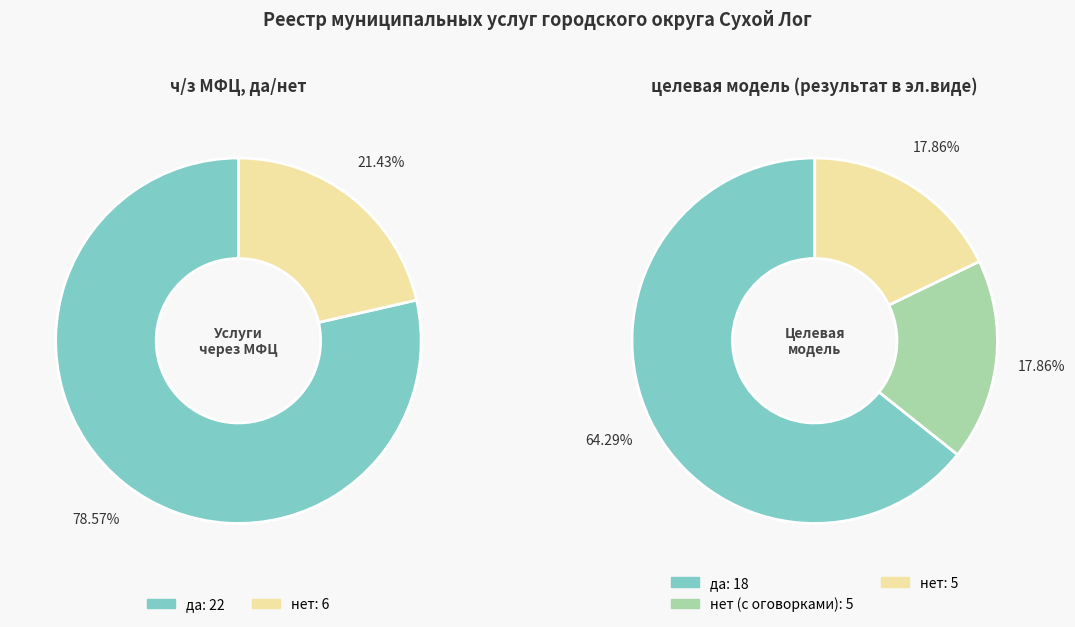

To the nearest percent, what percentage of the pie is нет?

21%